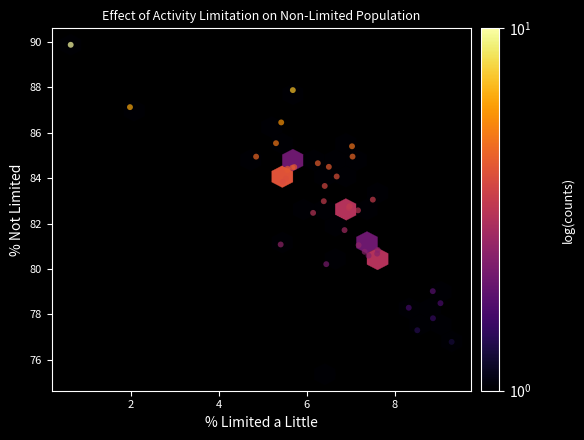

What Y value in the scatter plot is closest to 82?

81.7